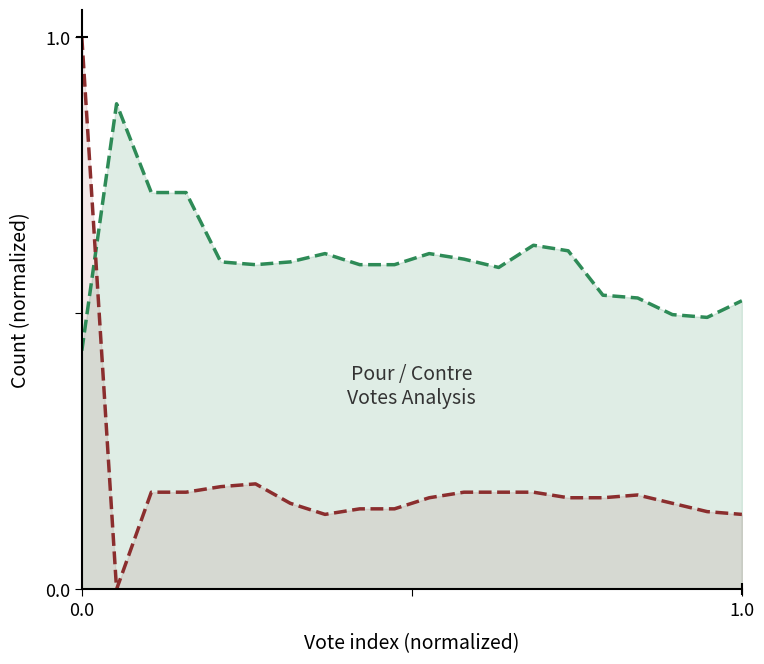

How many Pour values are between 0 and 1?

20